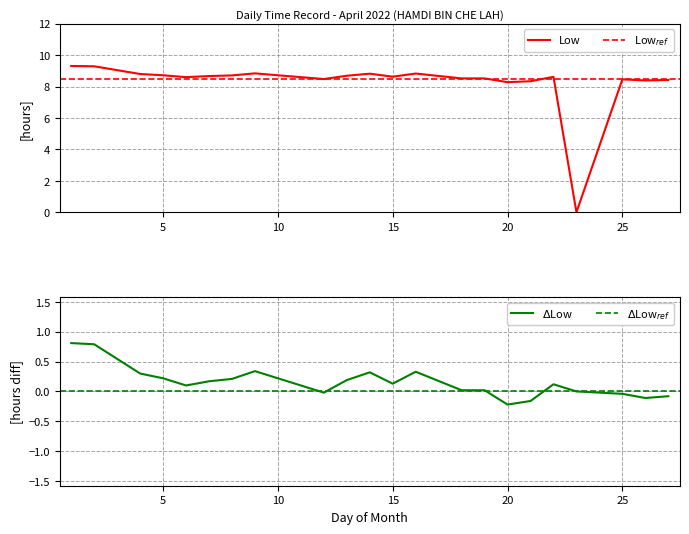

What is the greatest value displayed?

9.3